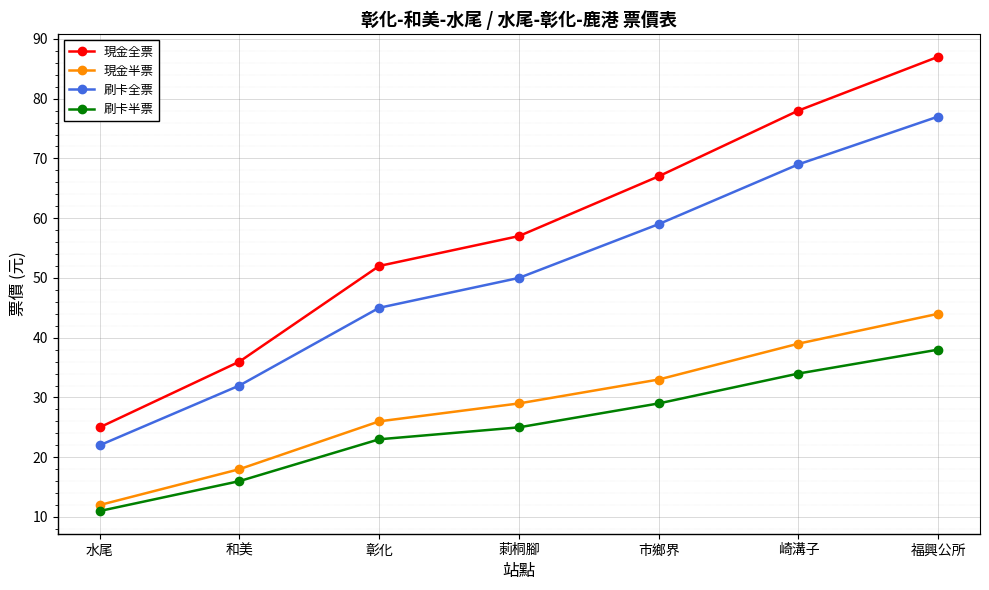

At how many categories does at least one series exceed 62?

3